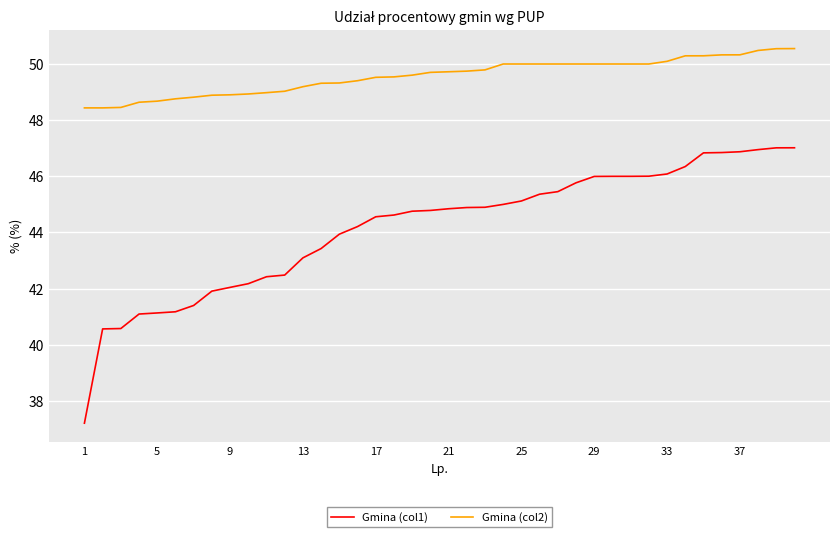

List the series in order of their peak value, lowest first.

Gmina (col1), Gmina (col2)